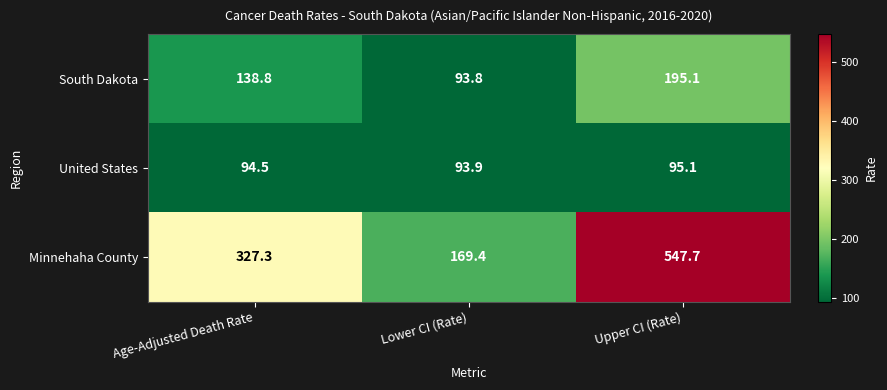

At which label does United States reach its peak?

Upper CI (Rate)